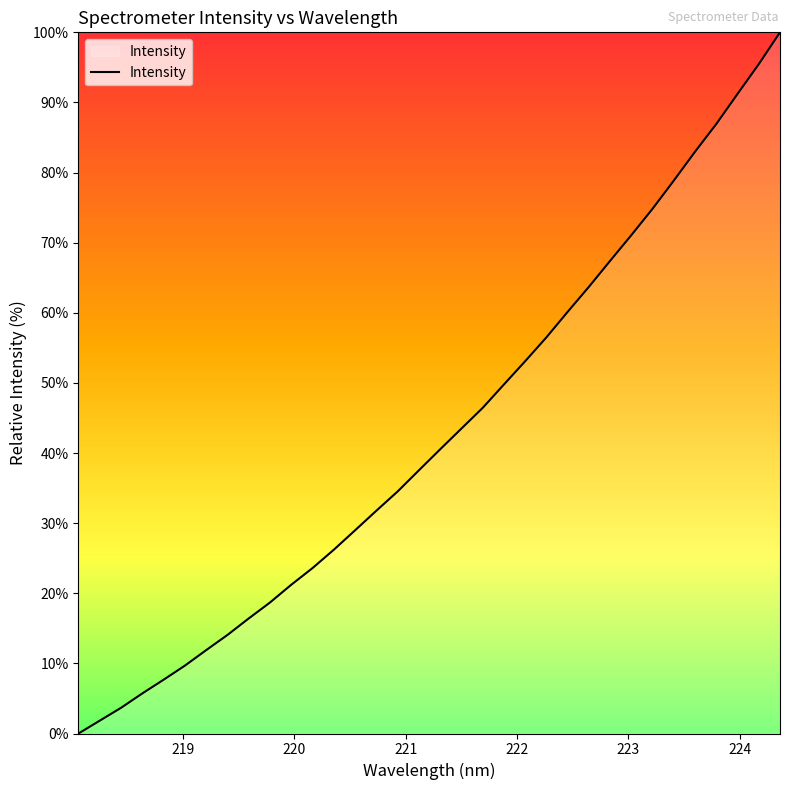

What is the difference between the maximum and minimum values?

100.0